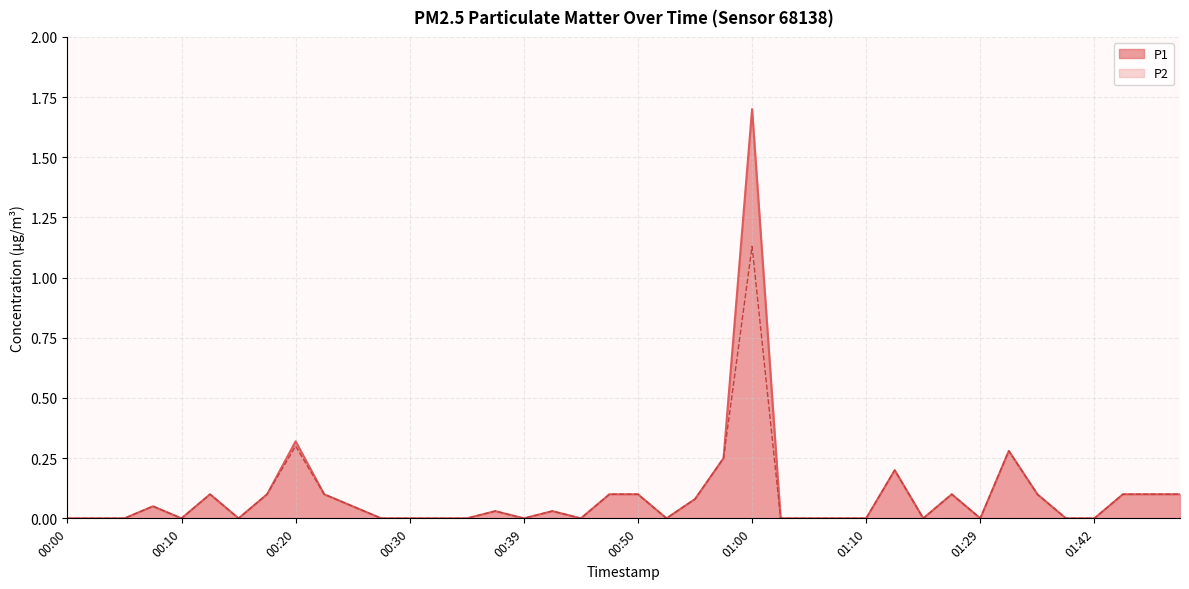

Rank the categories by P1 value from highest to lowest.

01:00, 00:20, 01:32, 00:57, 01:16, 00:13, 00:18, 00:22, 00:47, 00:50, 01:21, 01:37, 01:45, 01:47, 01:49, 00:55, 00:08, 00:25, 00:37, 00:42, 00:00, 00:03, 00:05, 00:10, 00:15, 00:27, 00:30, 00:32, 00:35, 00:39, 00:44, 00:52, 01:02, 01:05, 01:08, 01:10, 01:18, 01:29, 01:40, 01:42